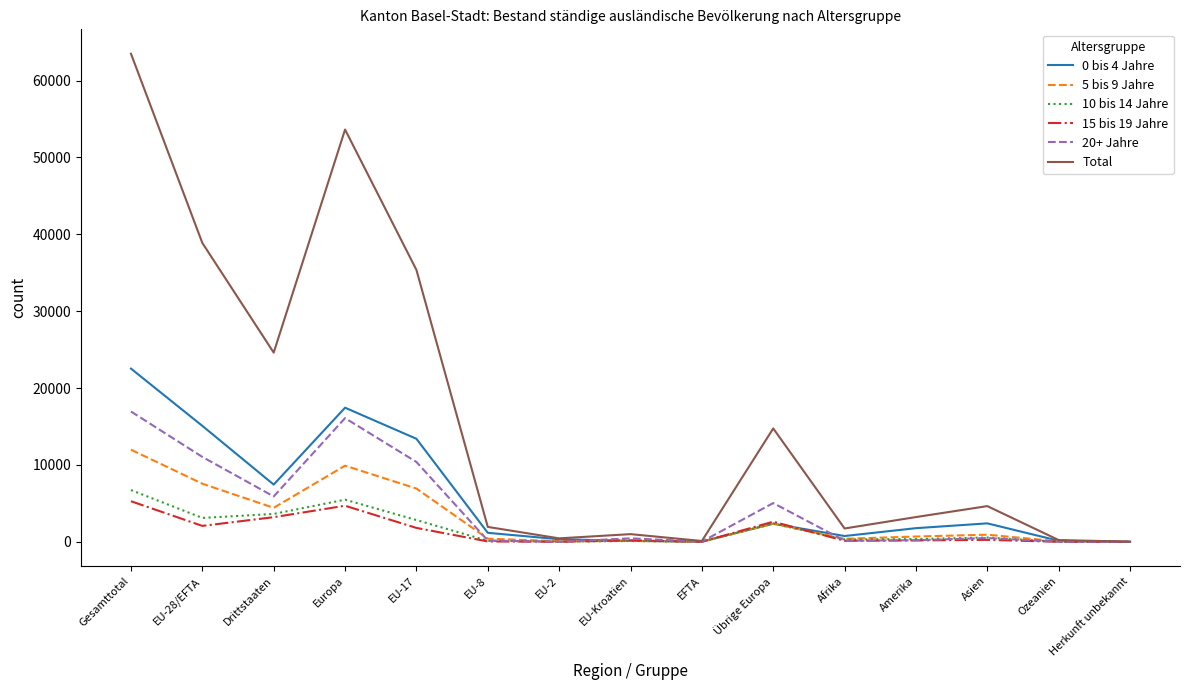

At which category does 15 bis 19 Jahre reach its first local valley?

EU-28/EFTA